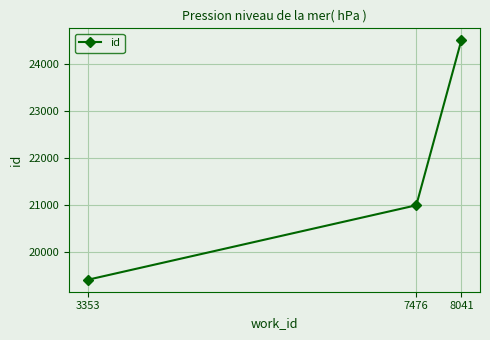

How many values are between 19397 and 24512?

3